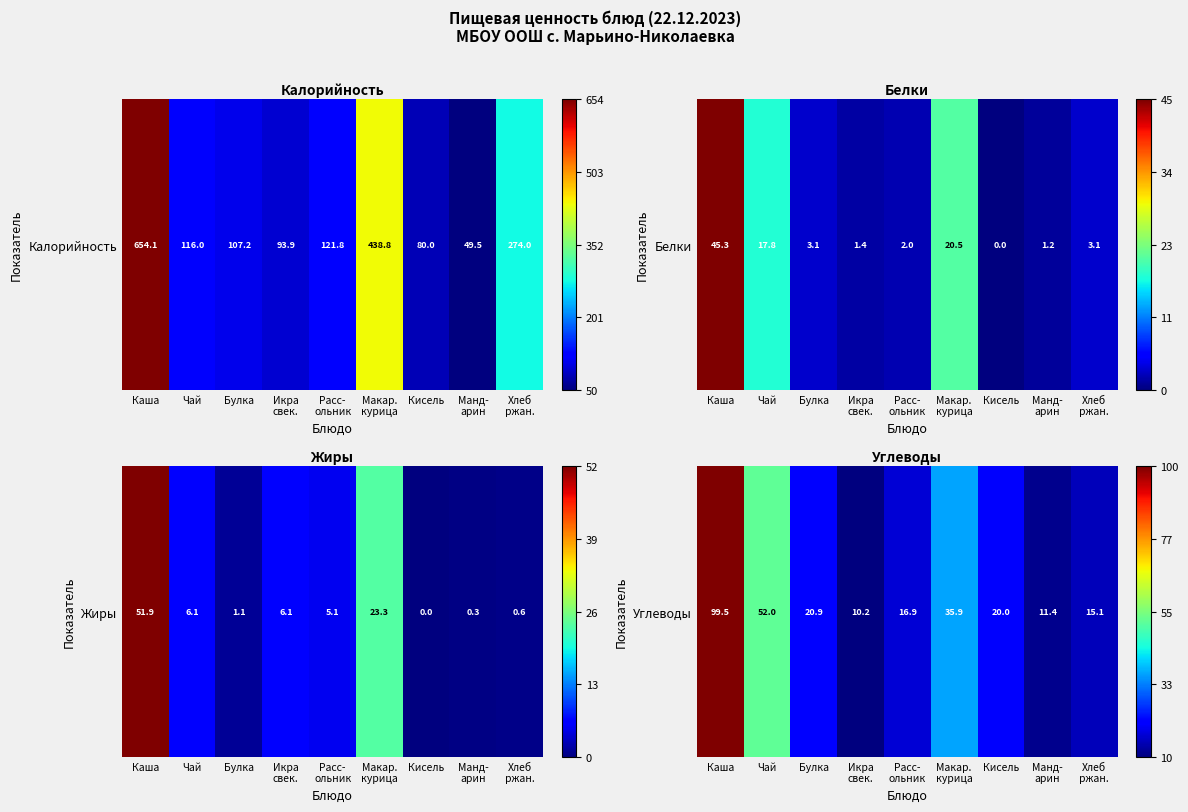

List the labels in order of value, smallest first.

Икра
свек., Манд-
арин, Хлеб
ржан., Расс-
ольник, Кисель, Булка, Макар.
курица, Чай, Каша